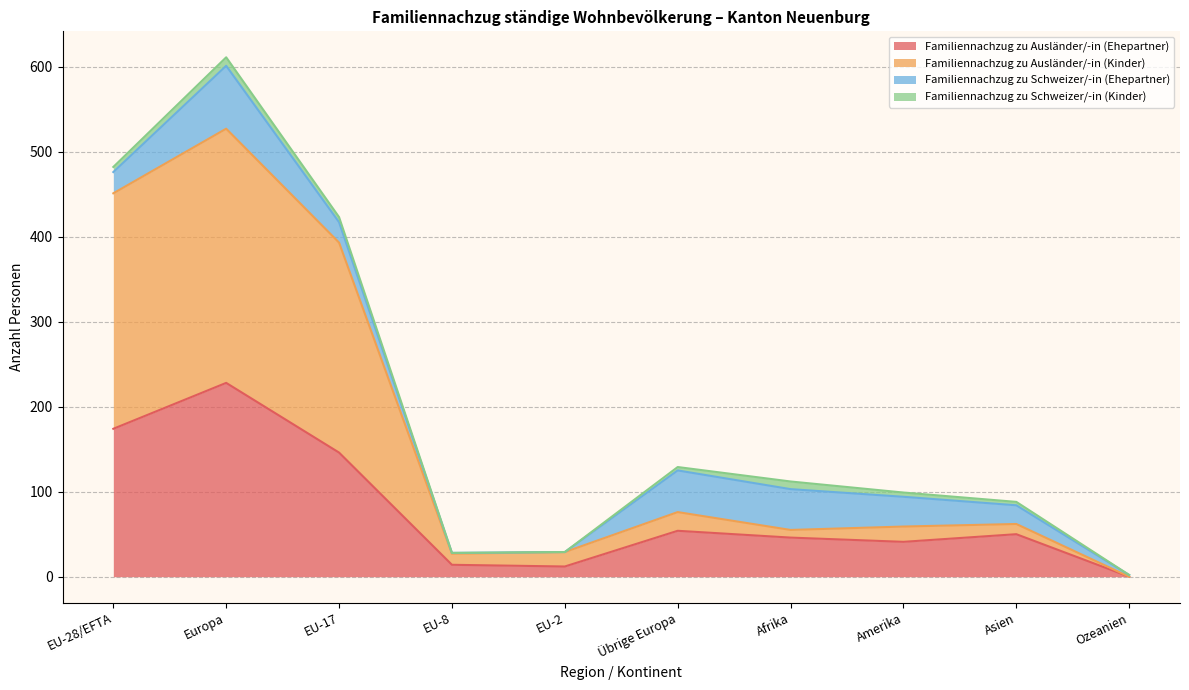

At how many categories does at least one series exceed 188?

3